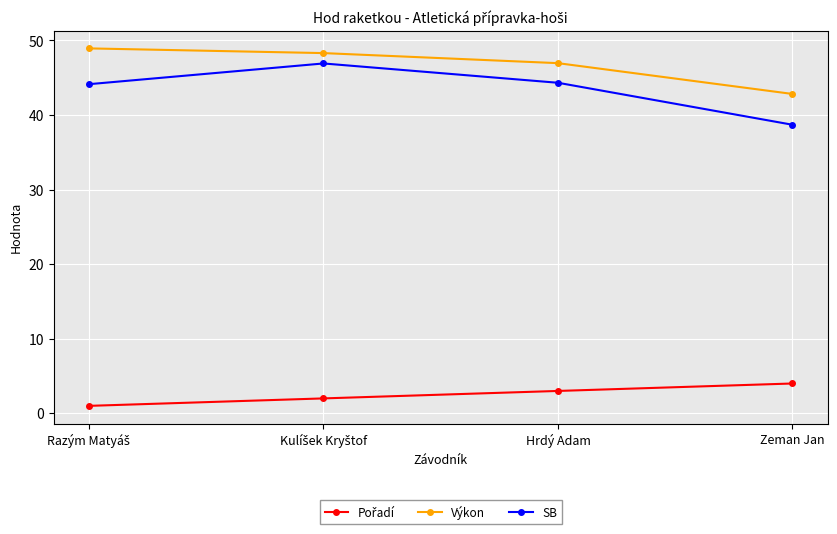

True or false: SB and Výkon intersect in this chart.

False